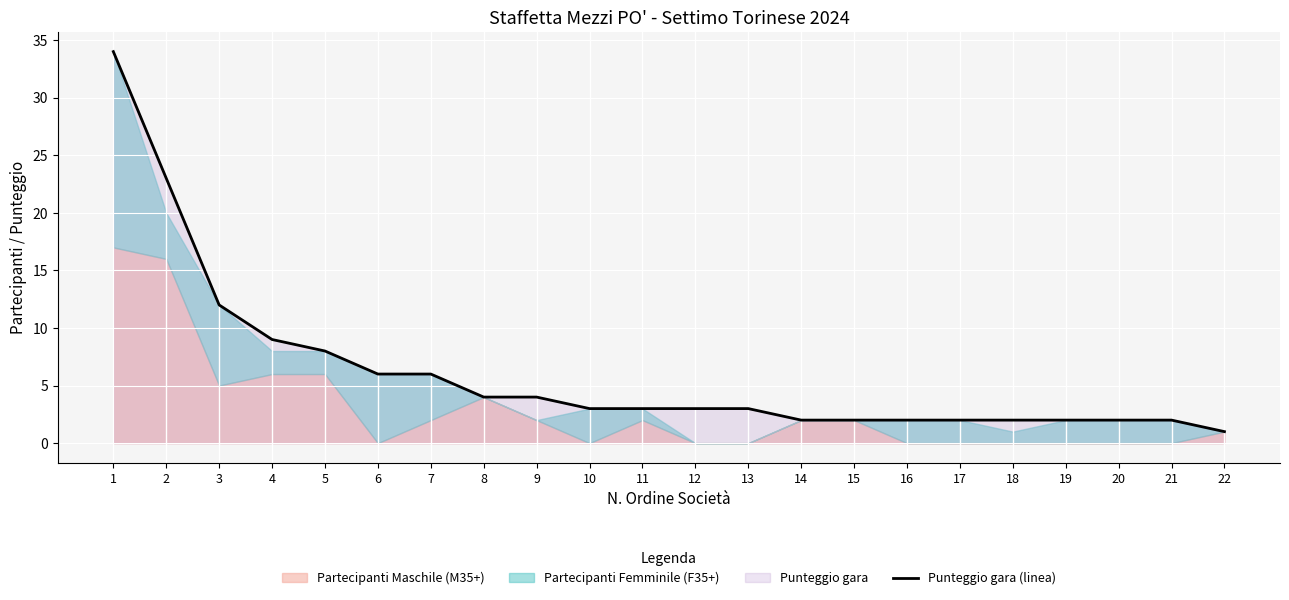

Which has a higher value, 2 or 1?

1